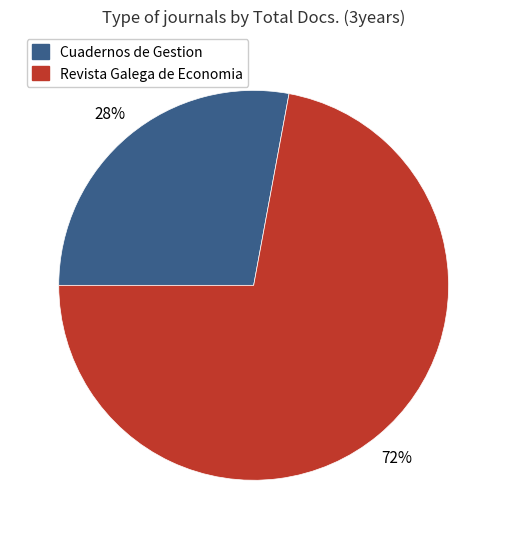

Which category has the smallest portion of the pie?

Cuadernos de Gestion